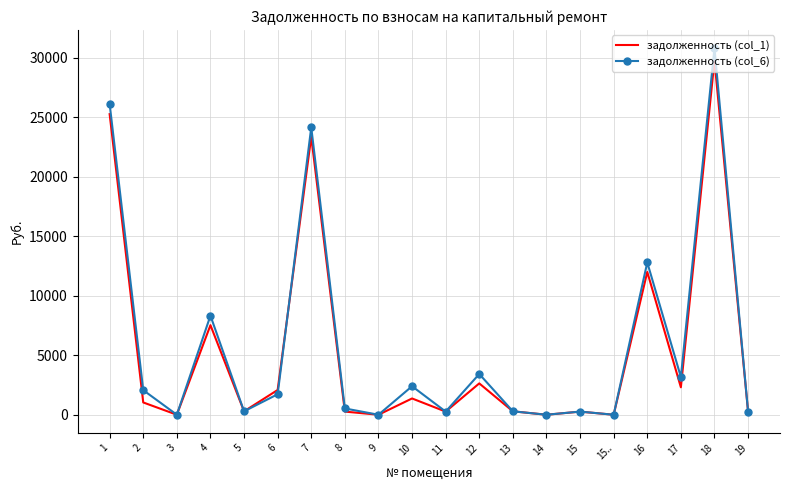

What is the total value across all series at 10?

3766.6